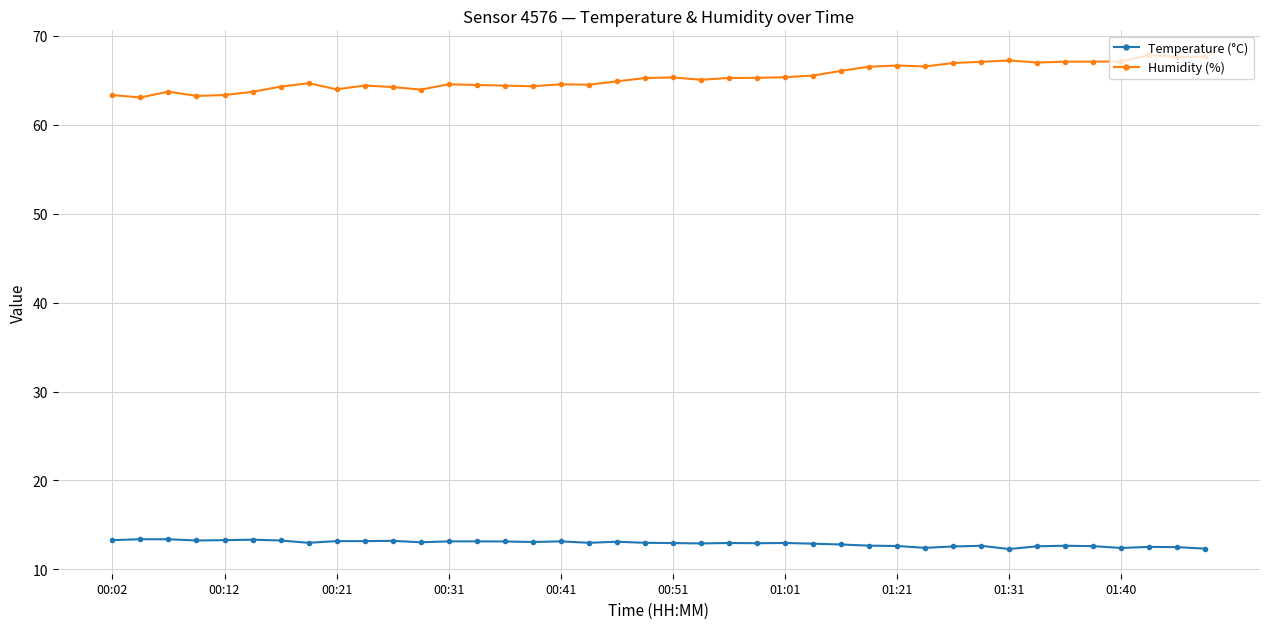

What is the sum of all Temperature (°C) values?

516.5